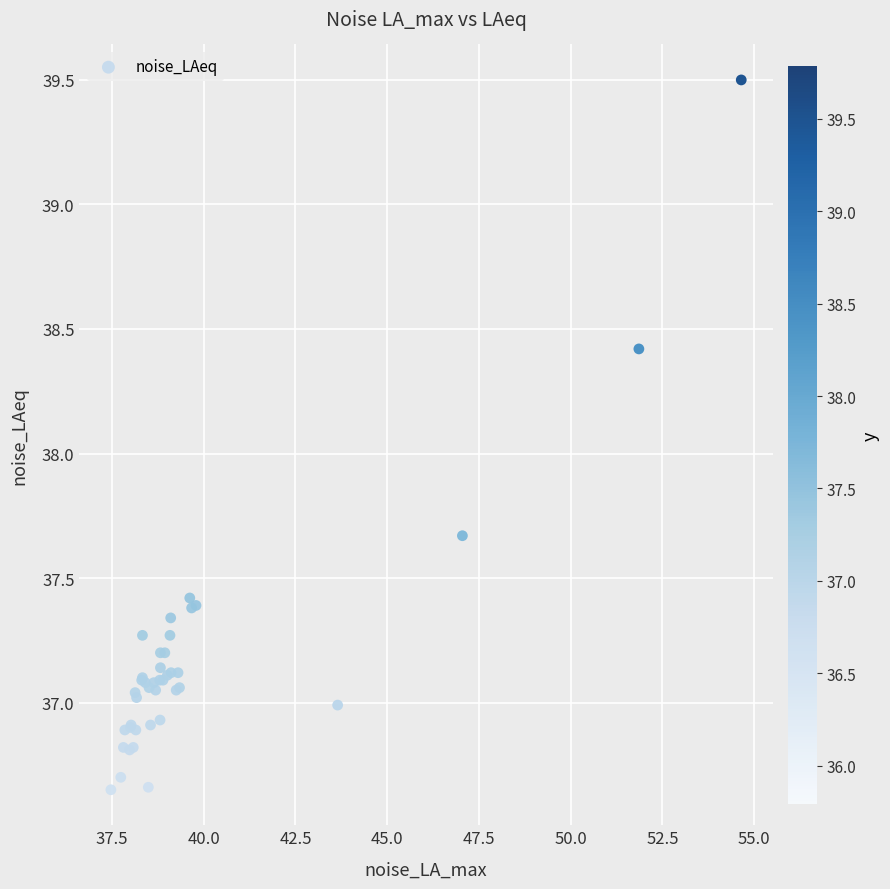

What Y value in the scatter plot is closest to 38?

37.7